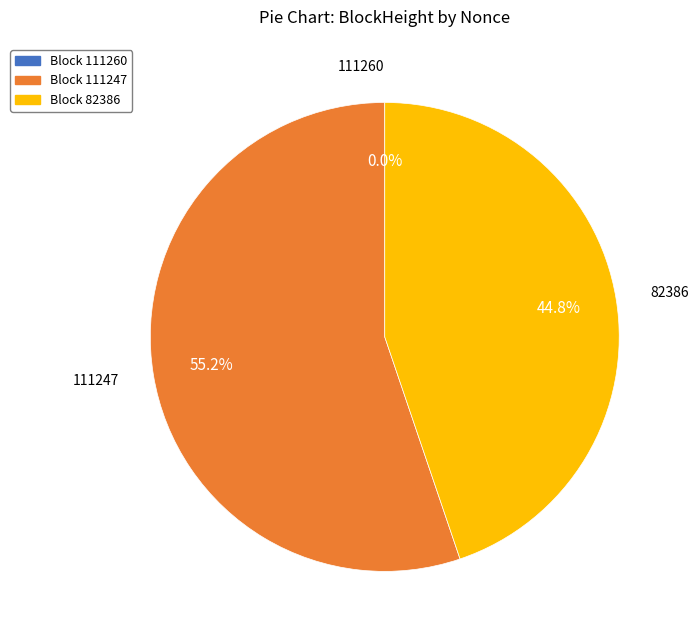

Is there a majority slice in this chart?

Yes